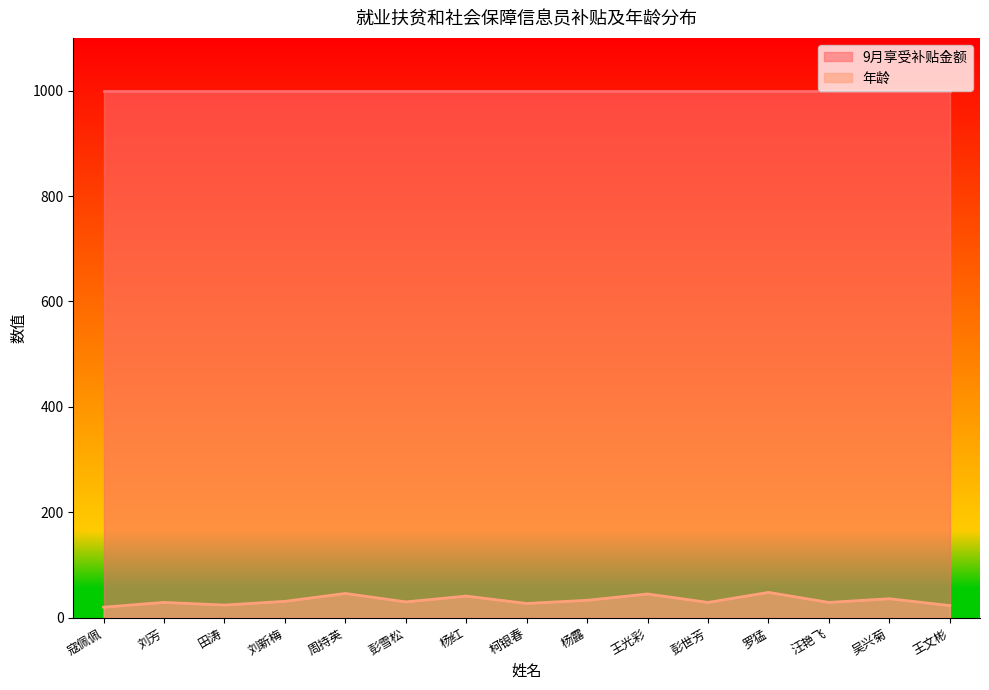

At which category does the chart reach its minimum across all series?

寇佩佩